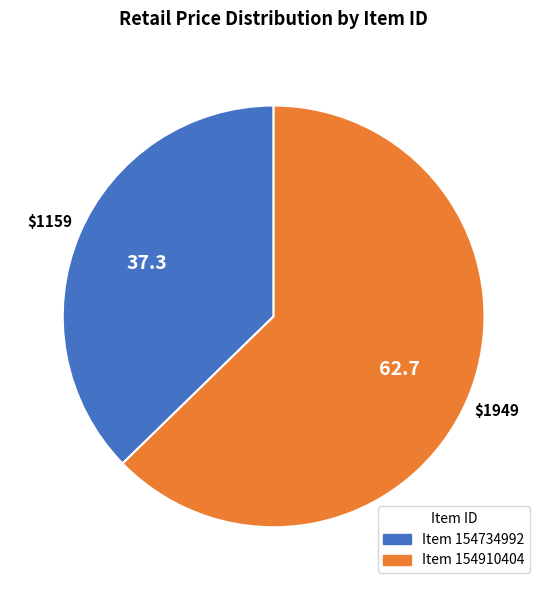

Does any single category account for the majority?

Yes